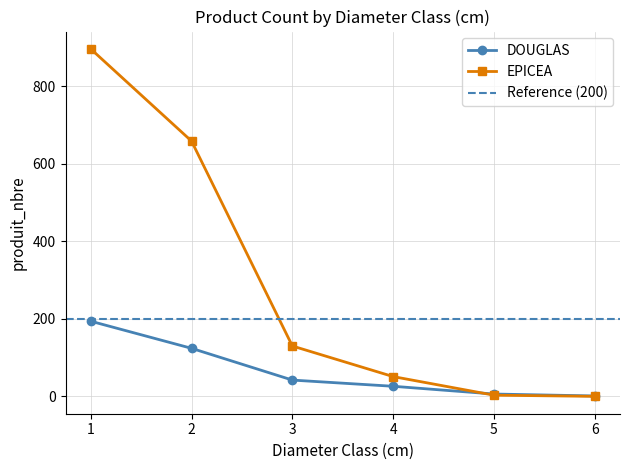

Reading left to right, transcribe all the data shown in this chart.

DOUGLAS: 194	124	42	26	6	1
EPICEA: 897	659	130	51	3	0